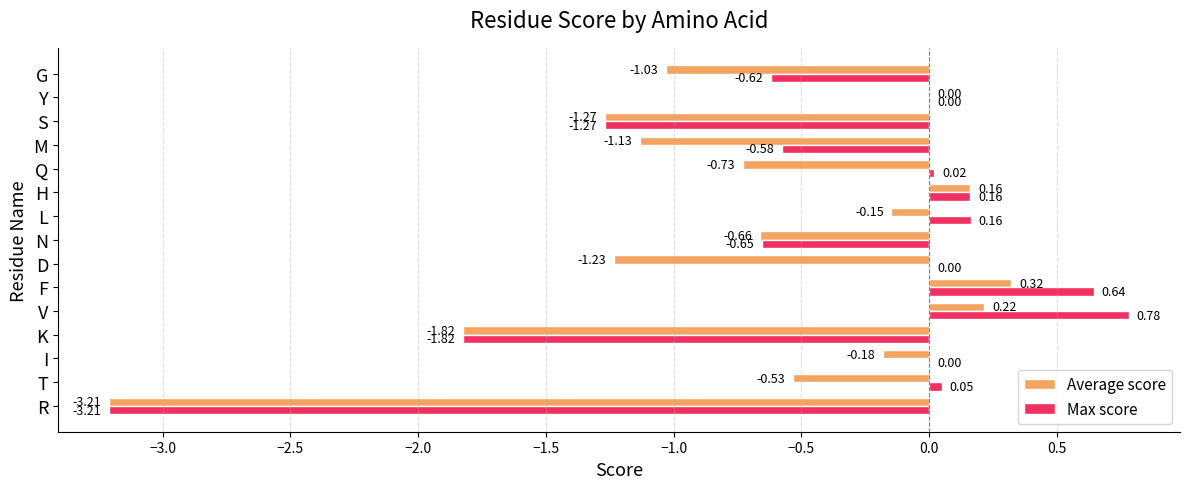

Which category has the highest value across all series?

V